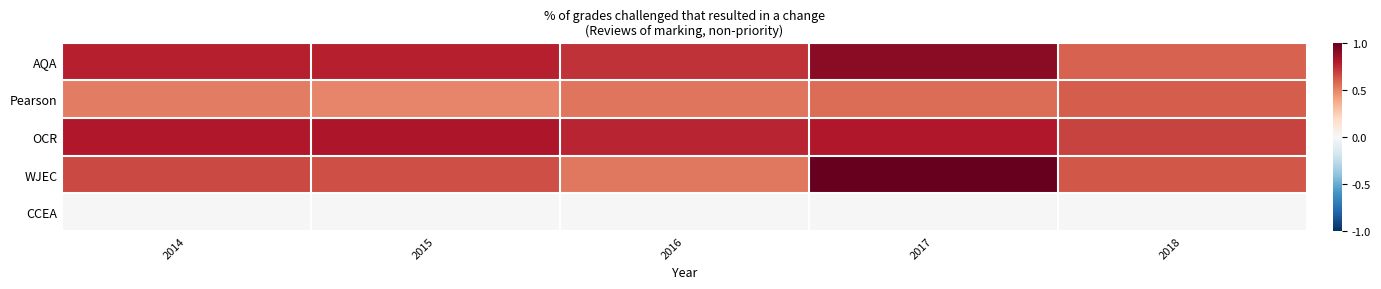

Reading left to right, transcribe all the data shown in this chart.

AQA: 2014=0.8	2015=0.8	2016=0.7	2017=0.9	2018=0.6
Pearson: 2014=0.5	2015=0.5	2016=0.5	2017=0.6	2018=0.6
OCR: 2014=0.8	2015=0.8	2016=0.8	2017=0.8	2018=0.7
WJEC: 2014=0.7	2015=0.6	2016=0.5	2017=1.0	2018=0.6
CCEA: 2014=0.0	2015=0.0	2016=0.0	2017=0.0	2018=0.0